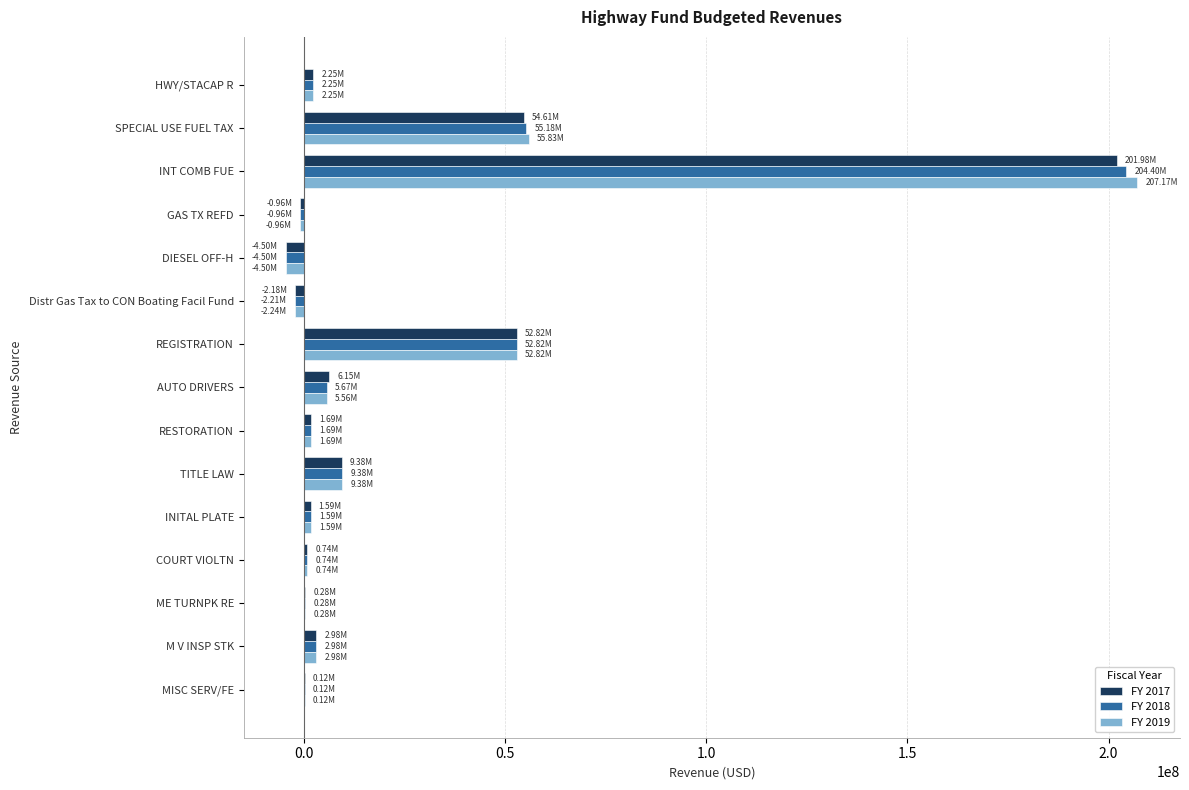

At which category is the sum across all series the highest?

INT COMB FUE